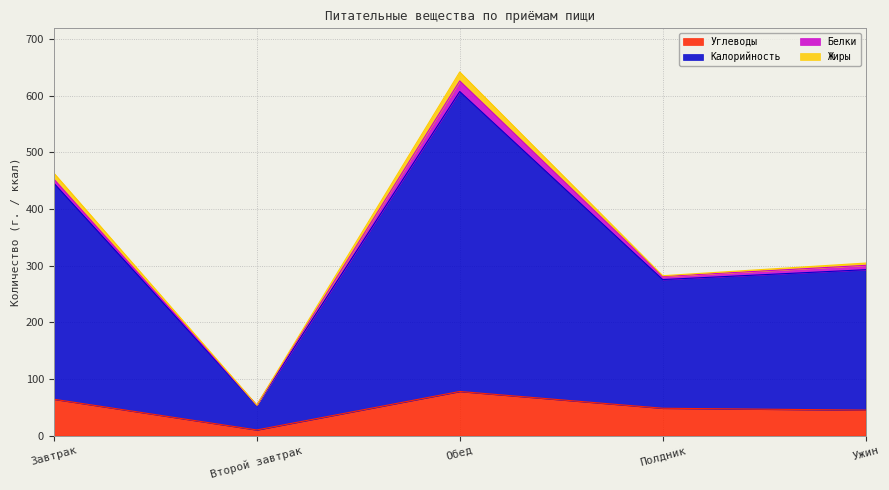

What is the maximum value for Углеводы?

78.0